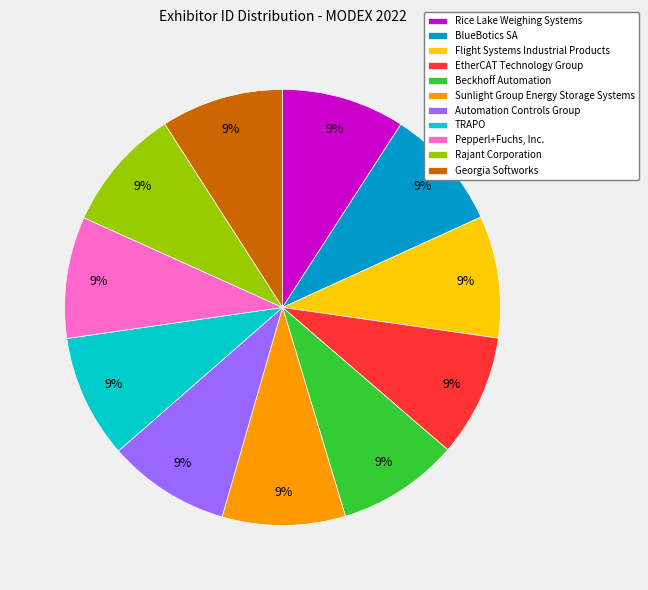

Approximately how many times larger is the value at Automation Controls Group compared to EtherCAT Technology Group?

1.0